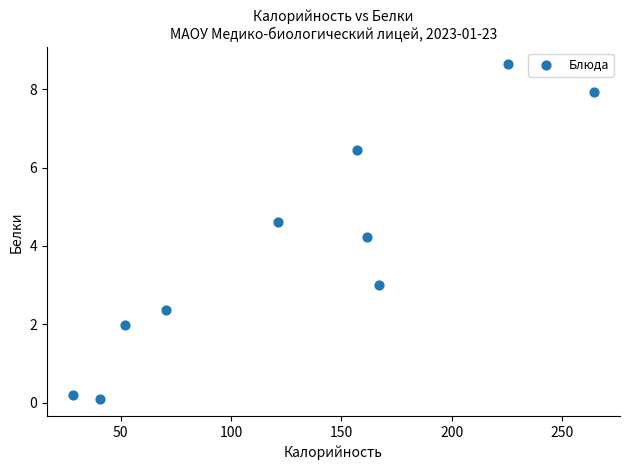

What Y value in the scatter plot is closest to 4?

4.2